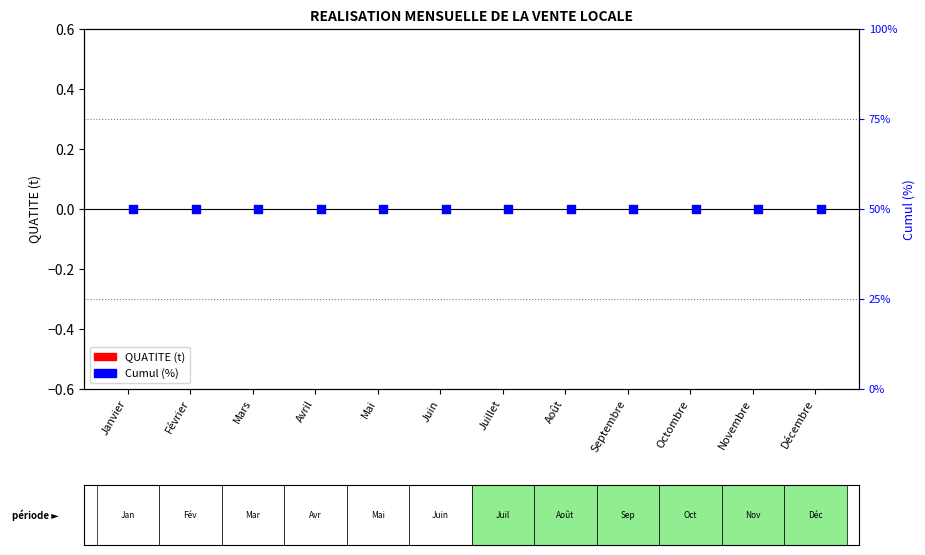

At how many categories does at least one series exceed 5?

12